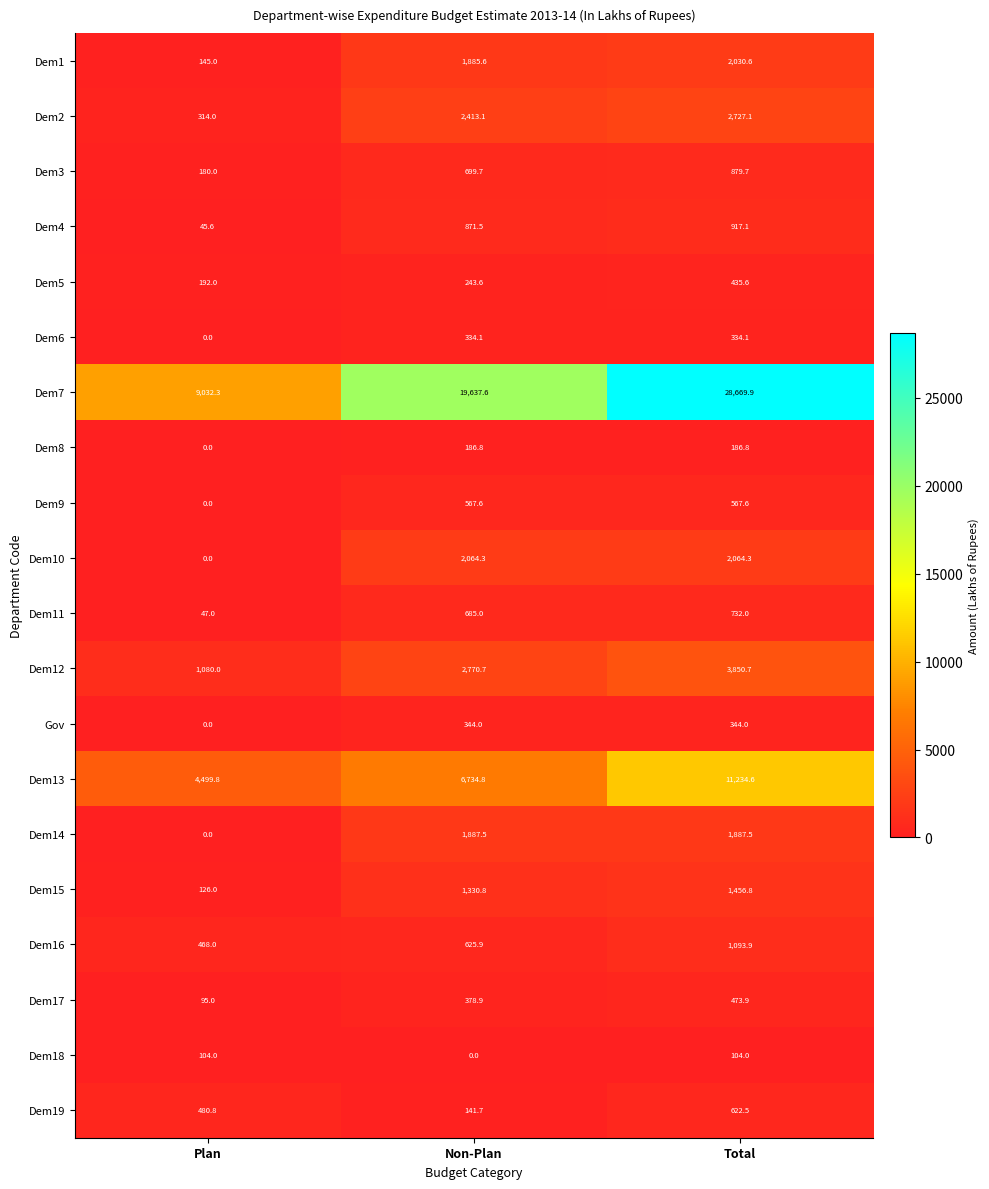

At Total, list the series in order from largest to smallest.

Dem7, Dem13, Dem12, Dem2, Dem10, Dem1, Dem14, Dem15, Dem16, Dem4, Dem3, Dem11, Dem19, Dem9, Dem17, Dem5, Gov, Dem6, Dem8, Dem18